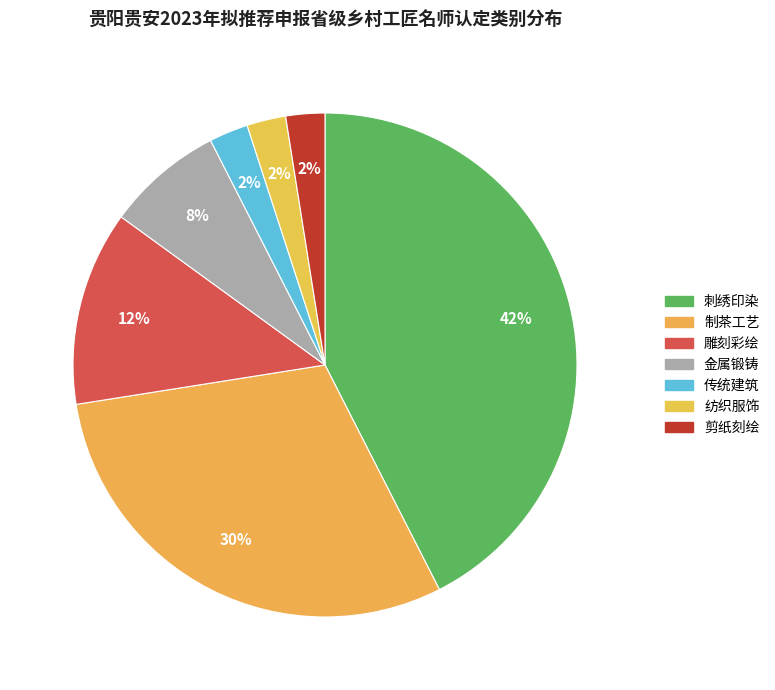

Rank the categories by value from highest to lowest.

刺绣印染, 制茶工艺, 雕刻彩绘, 金属锻铸, 传统建筑, 纺织服饰, 剪纸刻绘